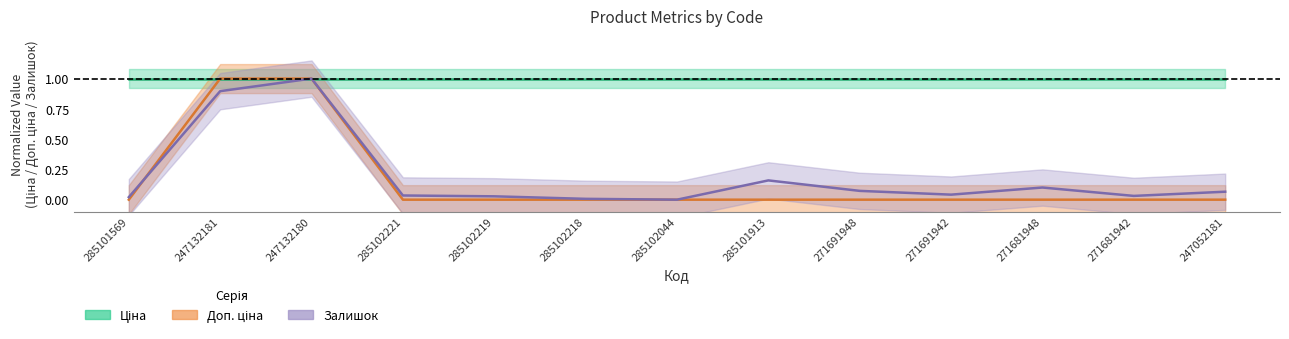

Which series ends up on top after the final intersection of Доп. ціна and Залишок?

Доп. ціна